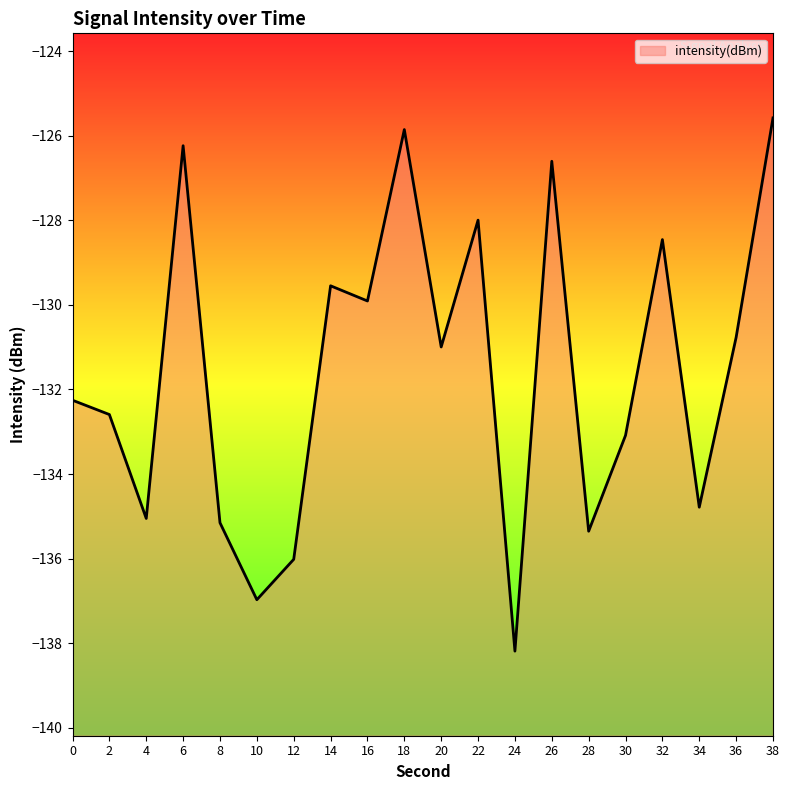

What is the approximate value at 12?

-136.0